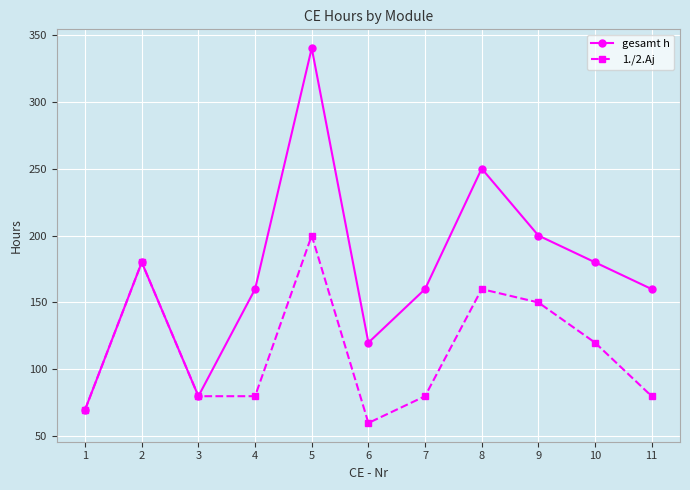

How many interior local valleys does the gesamt h series have?

2